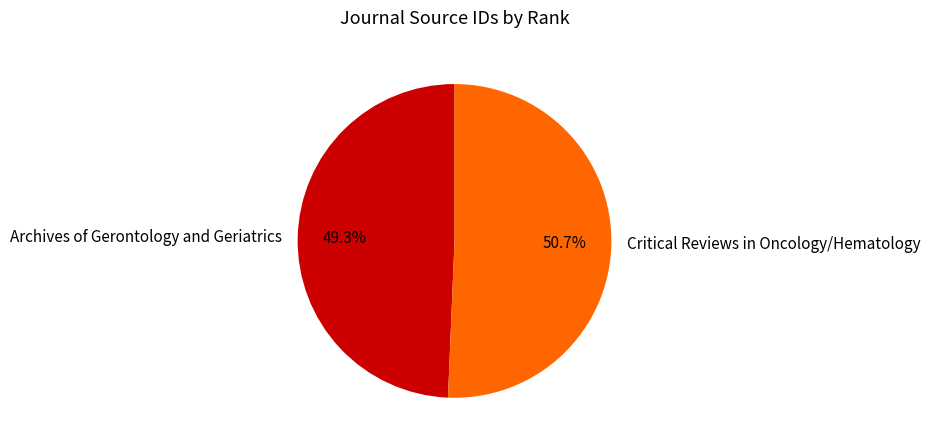

Which has a higher value, Archives of Gerontology and Geriatrics or Critical Reviews in Oncology/Hematology?

Critical Reviews in Oncology/Hematology